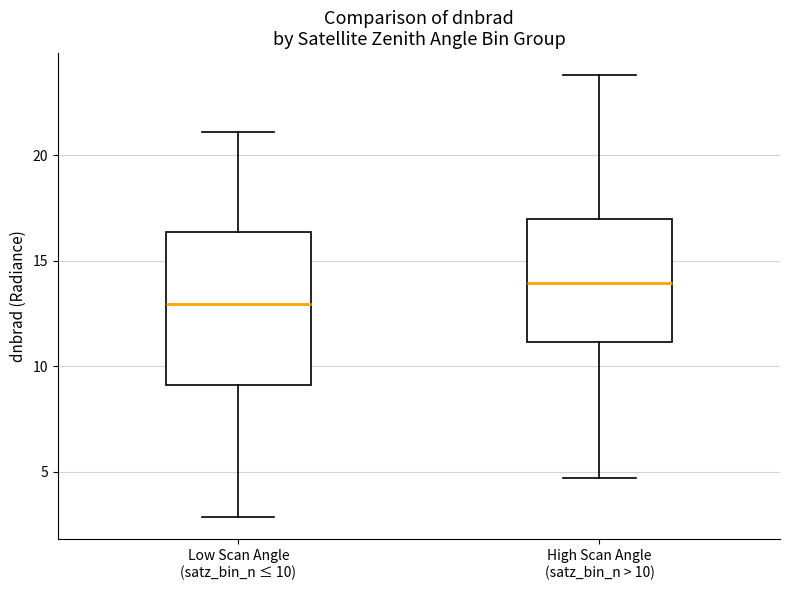

Which box is the tallest, from its lower edge to its upper edge?

Low Scan Angle (satz_bin_n ≤ 10)